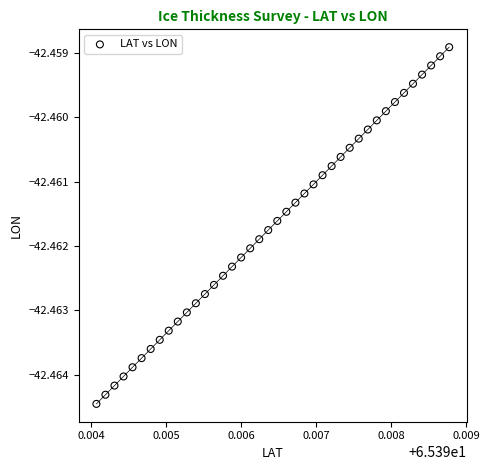

Count the number of points in this scatter plot.

40